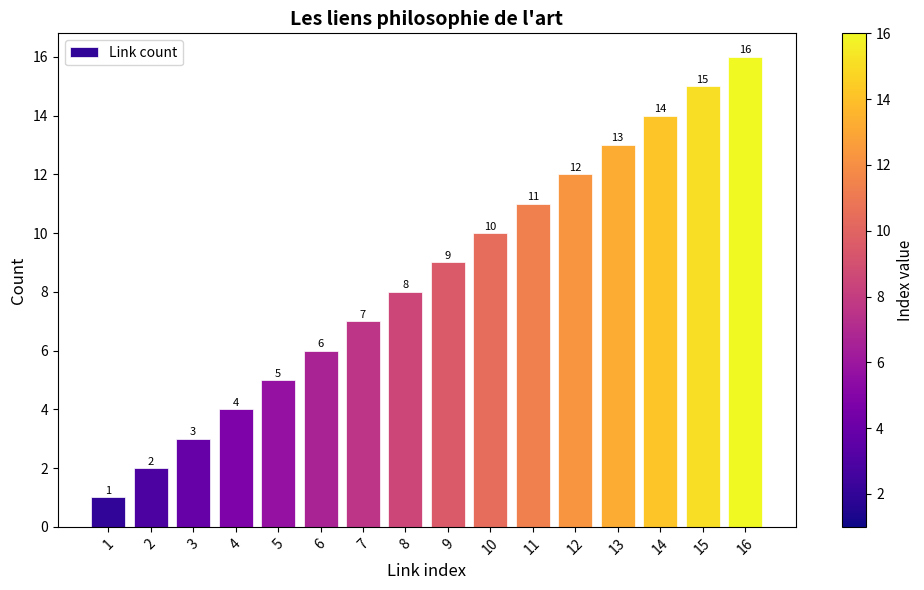

List the labels in order of value, largest first.

16, 15, 14, 13, 12, 11, 10, 9, 8, 7, 6, 5, 4, 3, 2, 1